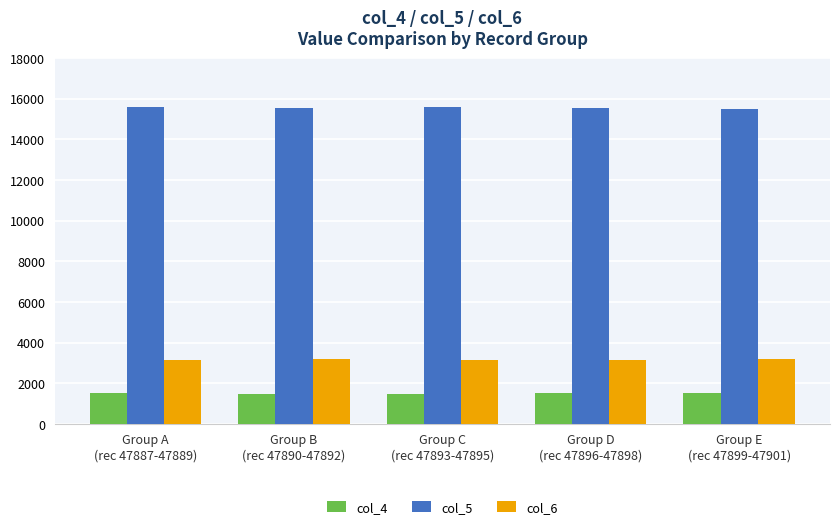

What is the difference between the second highest and second lowest values in the col_4 series?

24.0